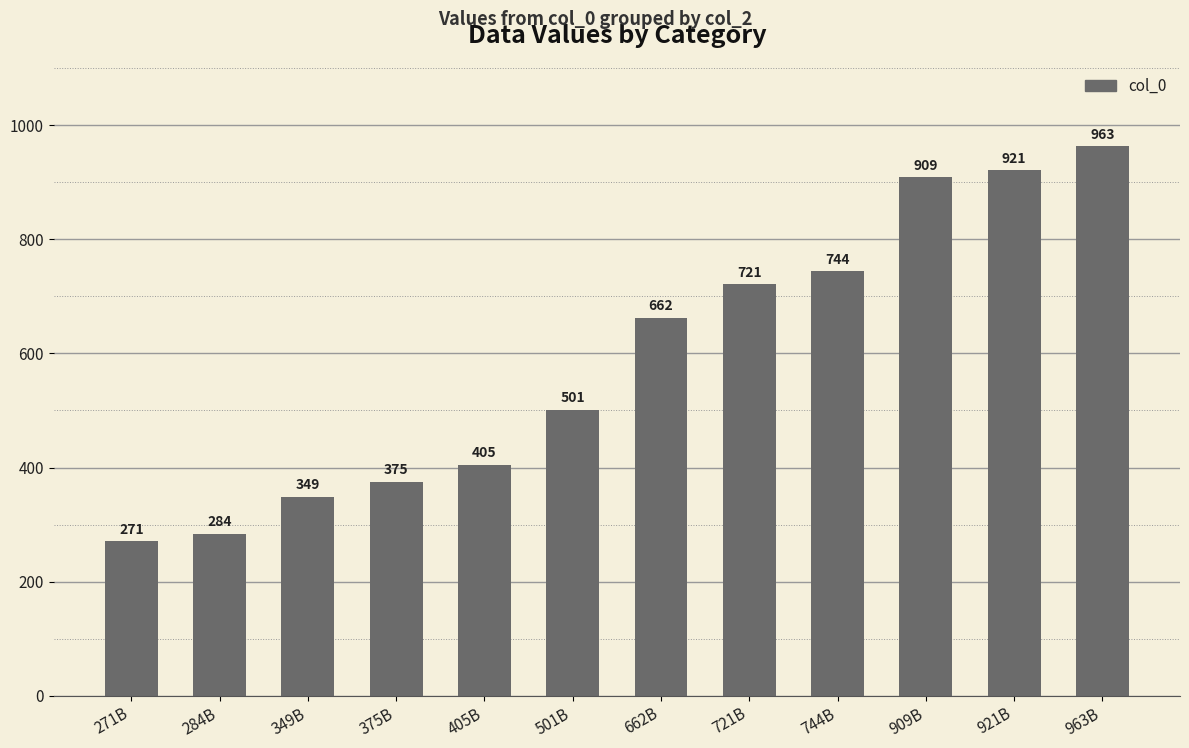

Where is the data nearest to the value 617?

662B